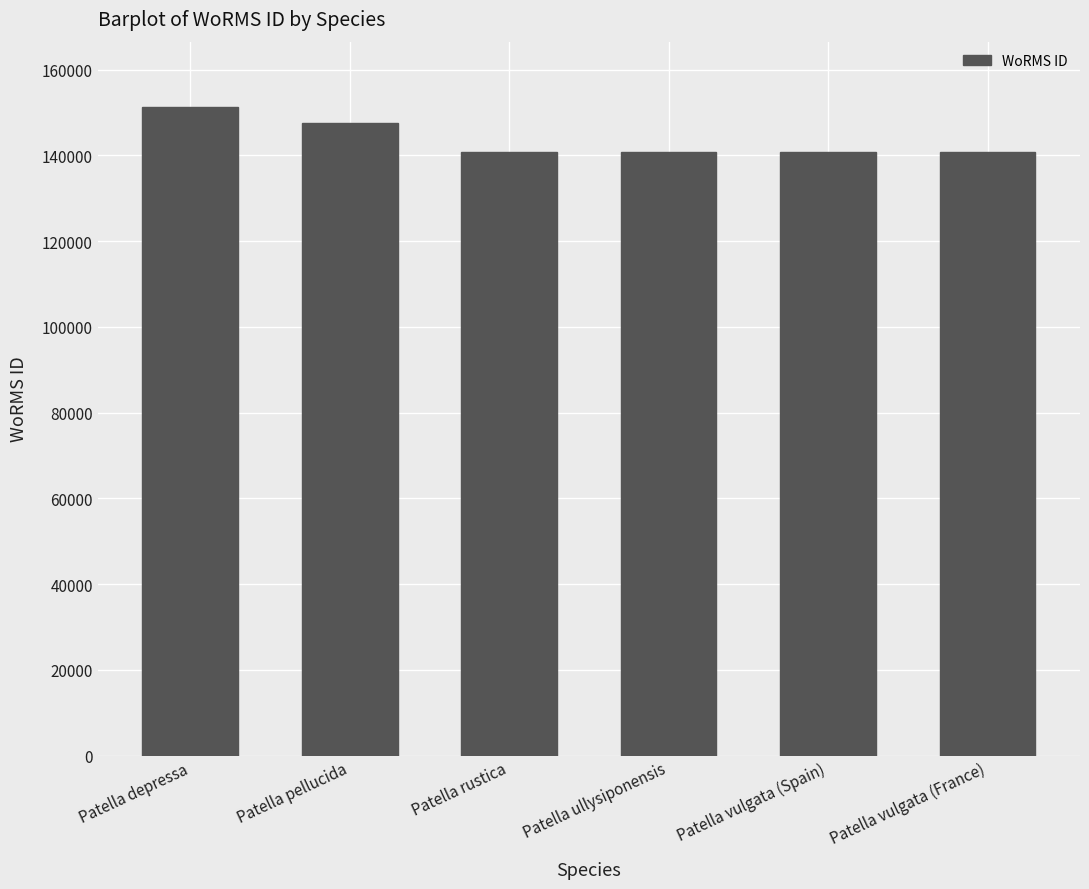

True or false: the data shows 151374 at Patella depressa.

True